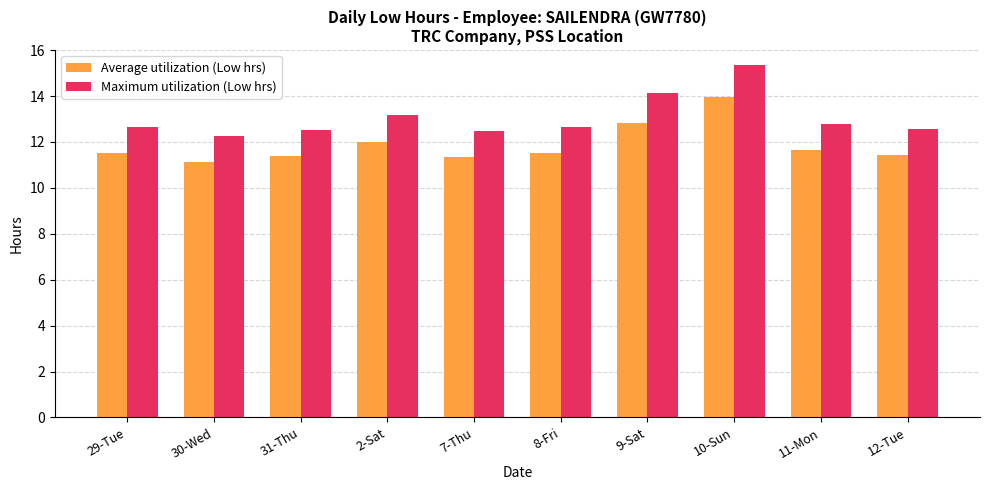

List the series in order of their overall mean, lowest first.

Average utilization (Low hrs), Maximum utilization (Low hrs)